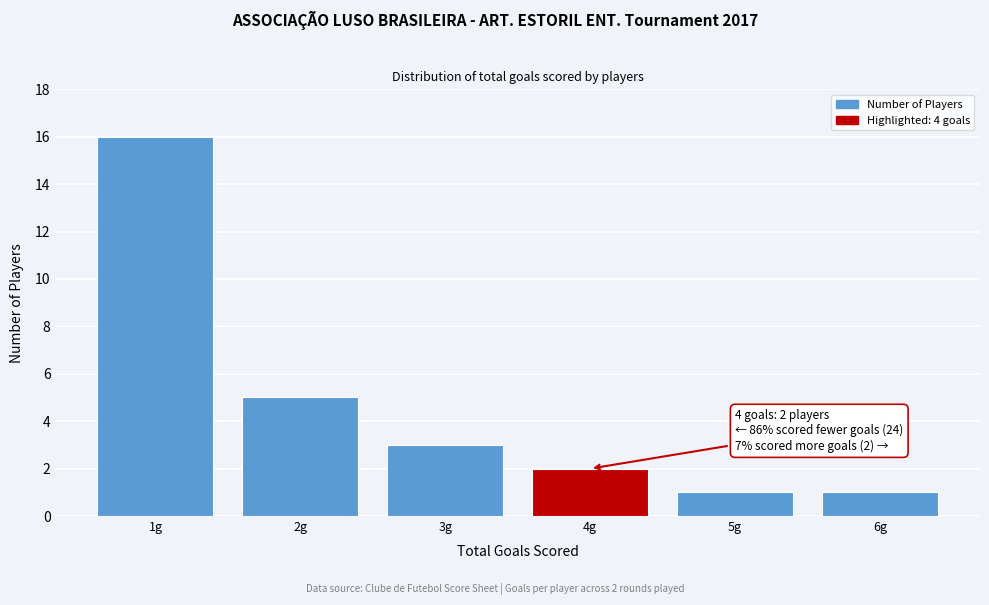

Reading left to right, what are all the values shown in this chart?

1g=16	2g=5	3g=3	4g=2	5g=1	6g=1